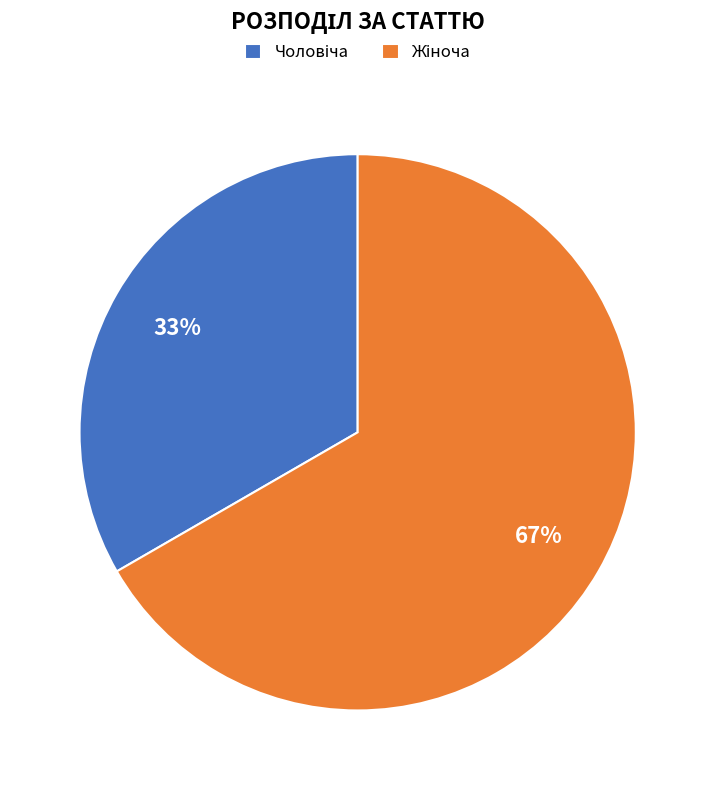

To the nearest percent, what is the average slice percentage?

50%